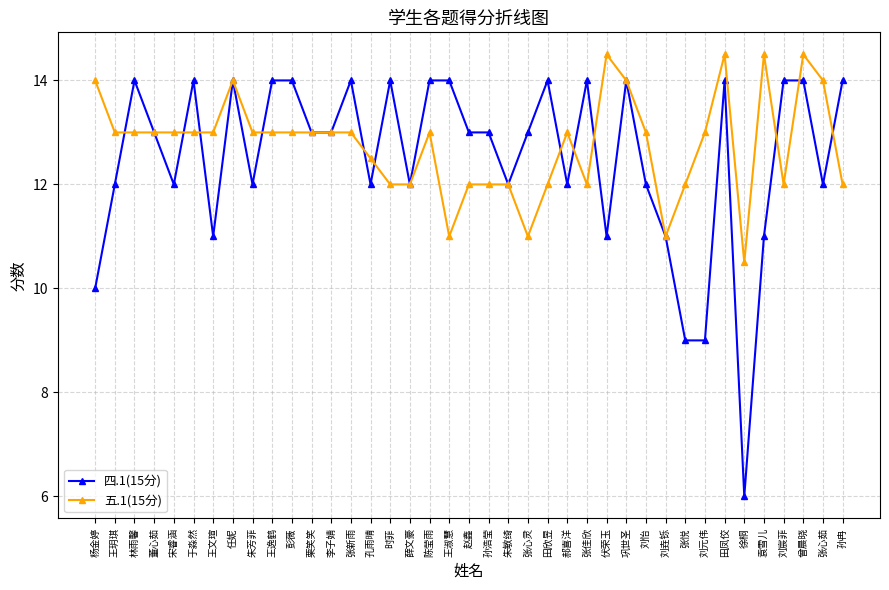

Which series has the widest spread of values?

四.1(15分)